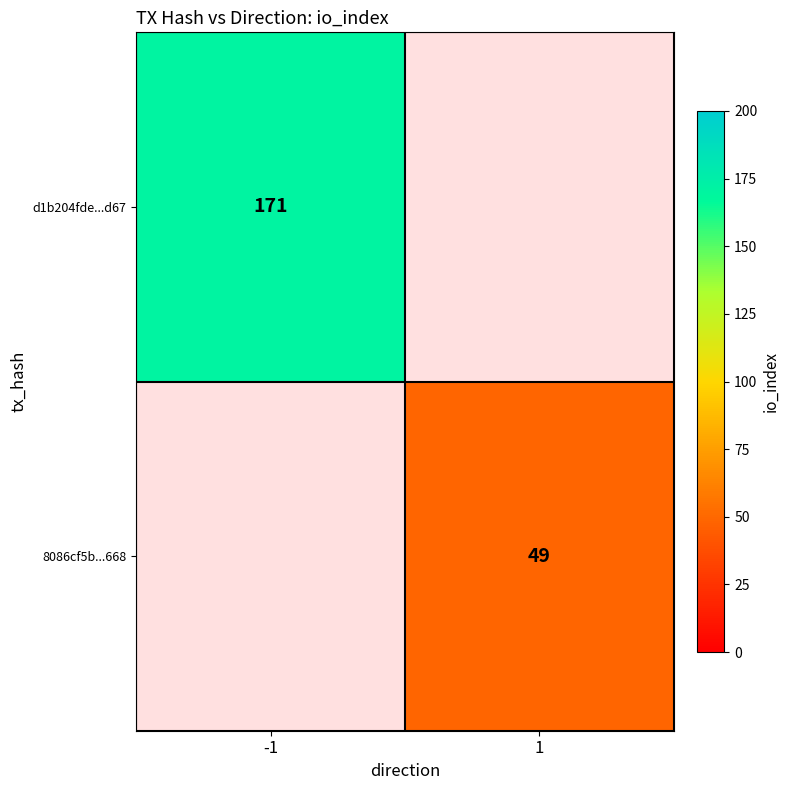

The value of 8086cf5b...668 at 1 is 49. True or false?

True